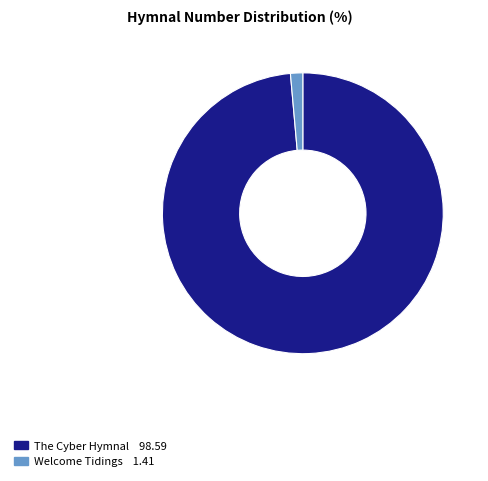

What is the smallest slice in the pie chart?

Welcome Tidings